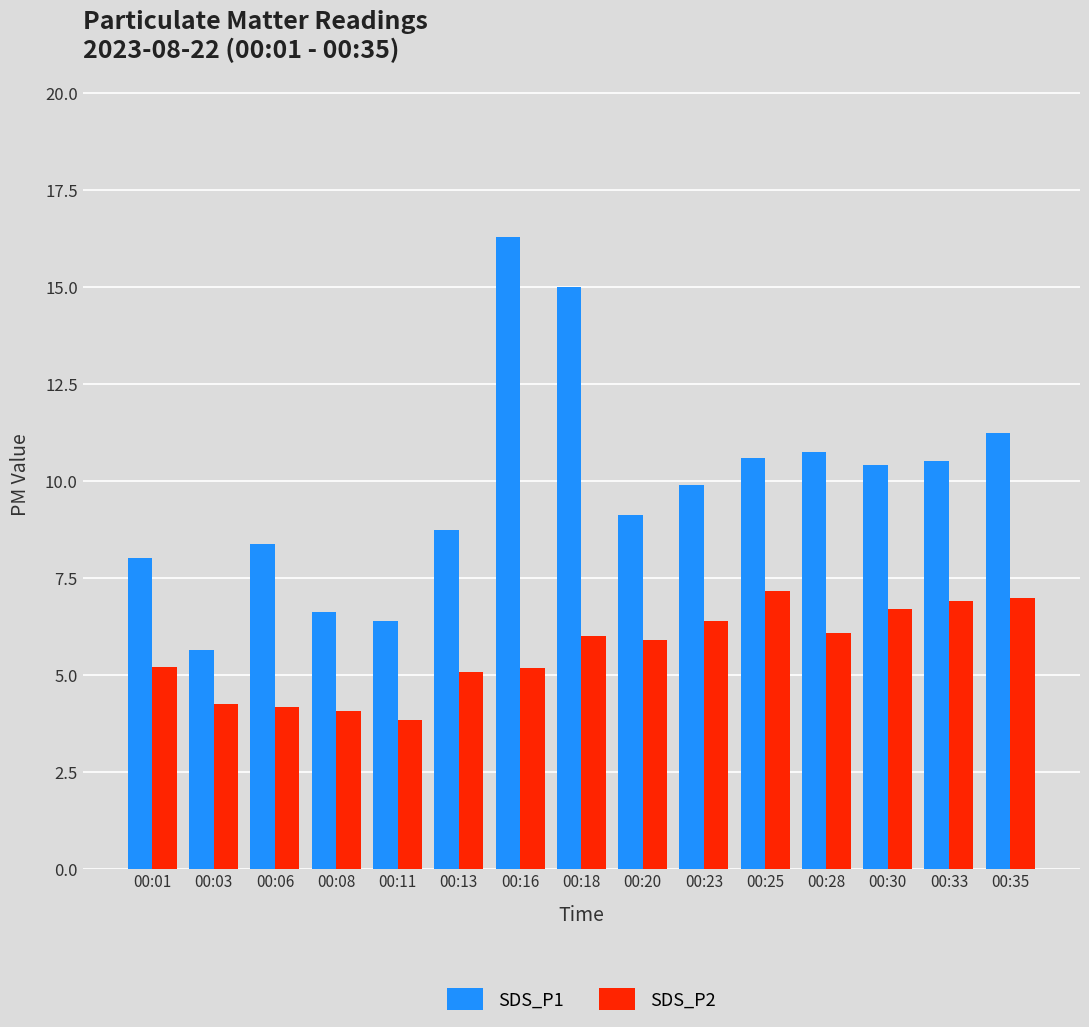

Rank the series by their maximum value, from highest to lowest.

SDS_P1, SDS_P2